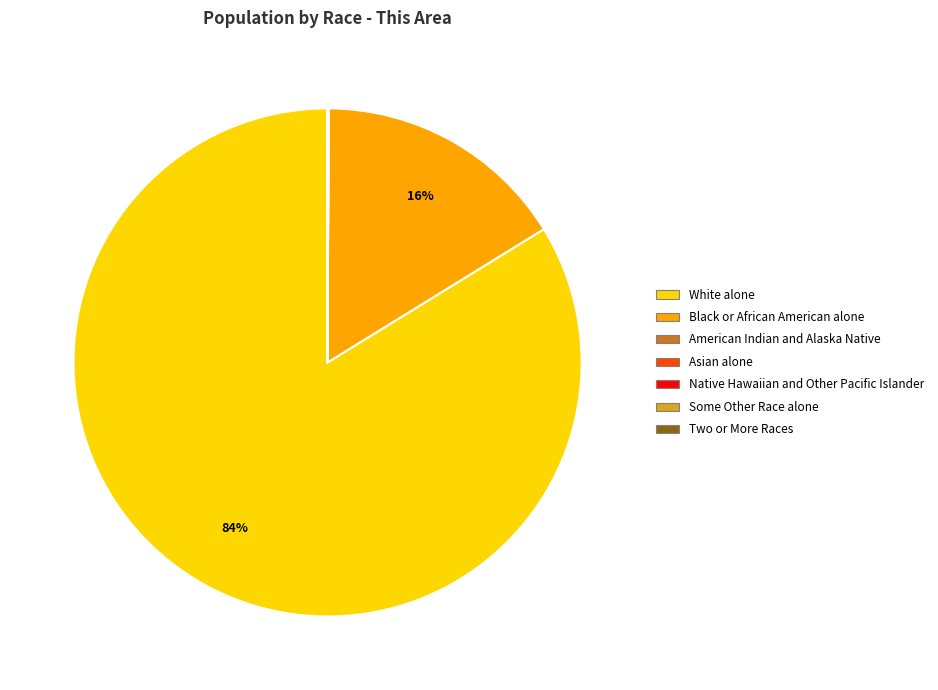

To the nearest percent, what is the average slice percentage?

14%